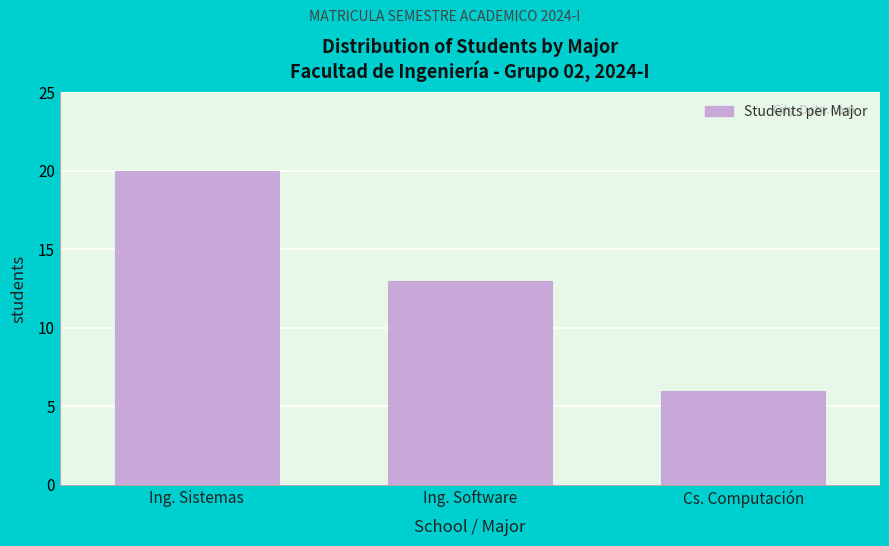

Reading right to left, extract all data points from this chart.

Cs. Computación=6	Ing. Software=13	Ing. Sistemas=20